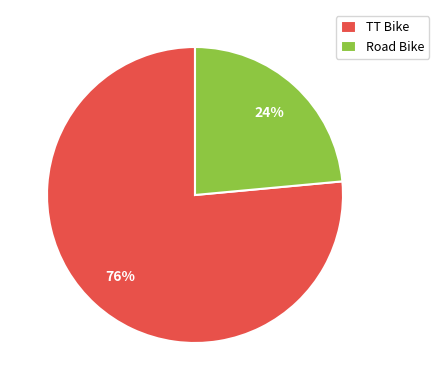

Rank the categories by value from lowest to highest.

Road Bike, TT Bike